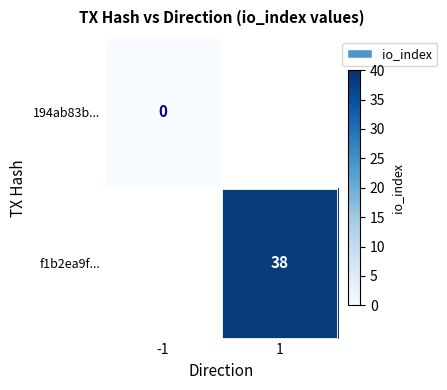

True or false: f1b2ea9f... has a value of 10 at 1.

False